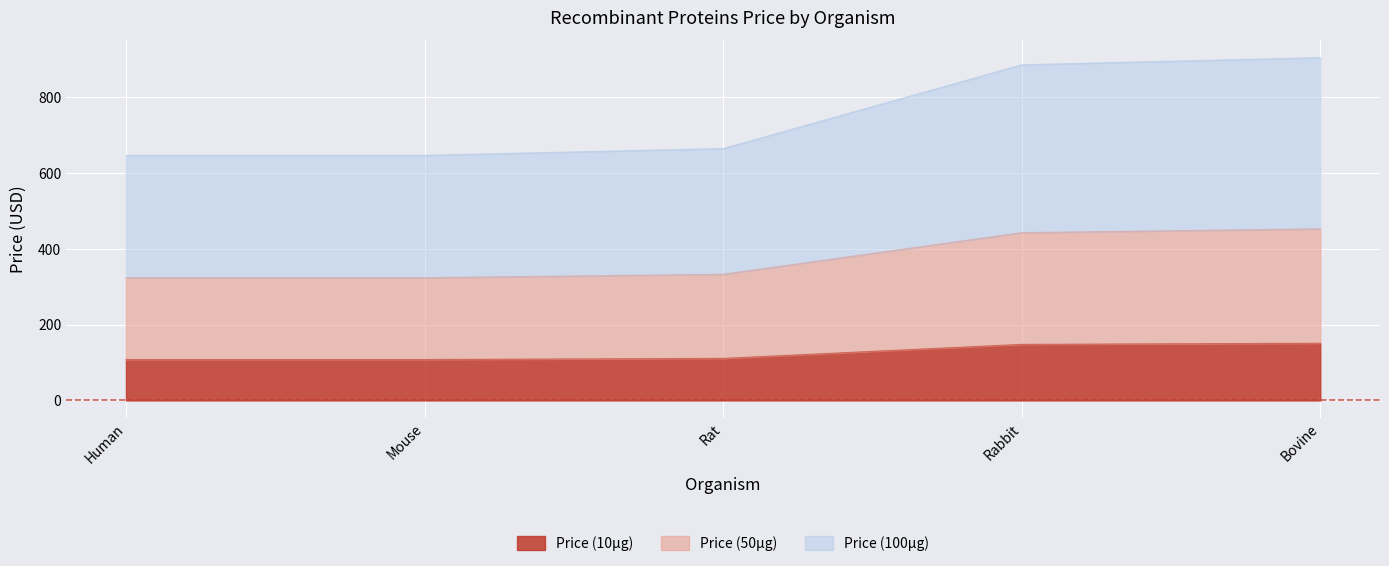

What is the sum of all Price (10µg) values?

626